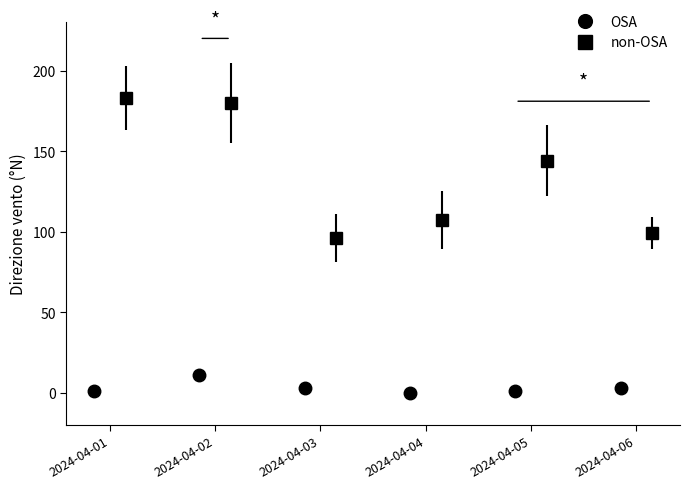

Reading right to left, transcribe all the data shown in this chart.

OSA: 3	1	0	3	11	1
non-OSA: 99	144	107	96	180	183